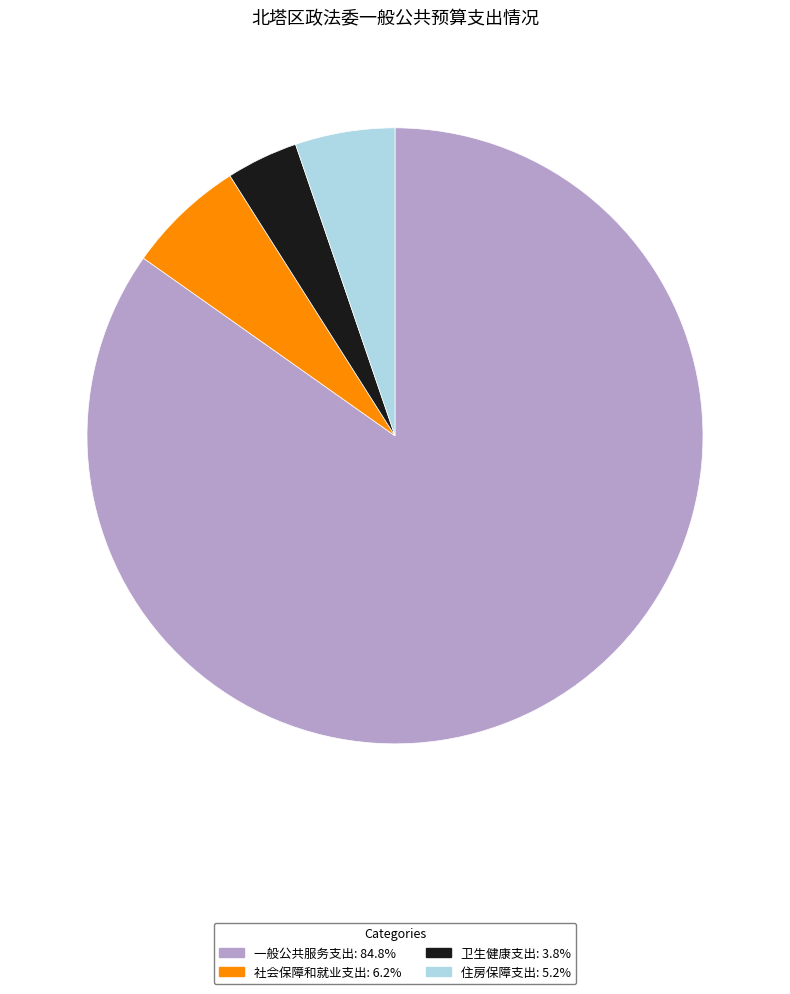

What is the largest slice in the pie chart?

一般公共服务支出